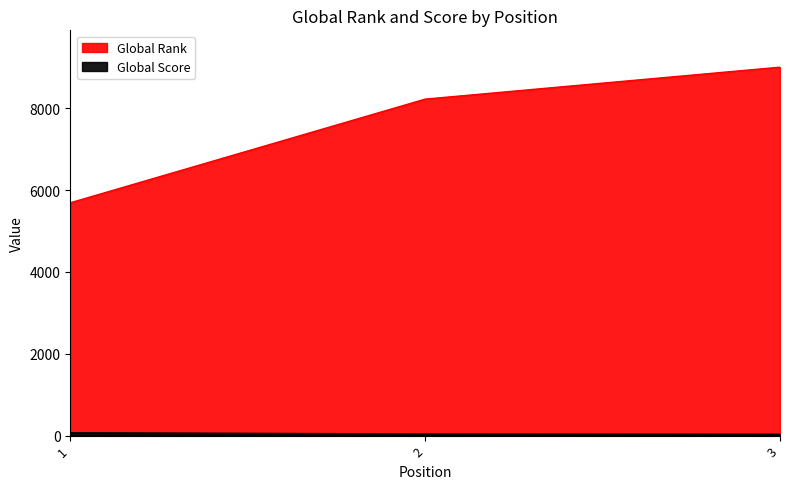

What is the difference between the maximum and minimum values in the Global Score series?

38